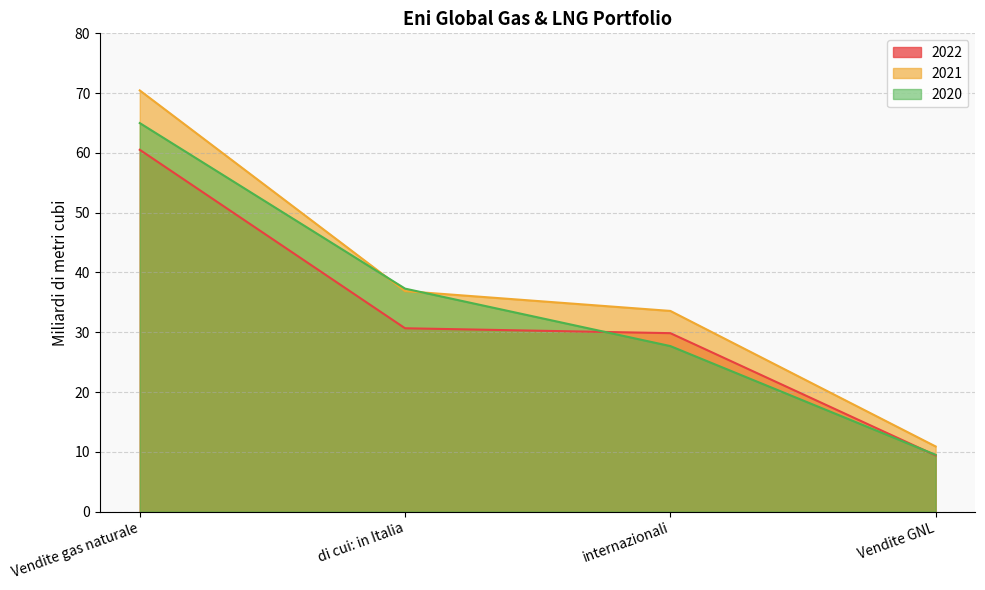

True or false: 2020 and 2022 cross at least once.

True